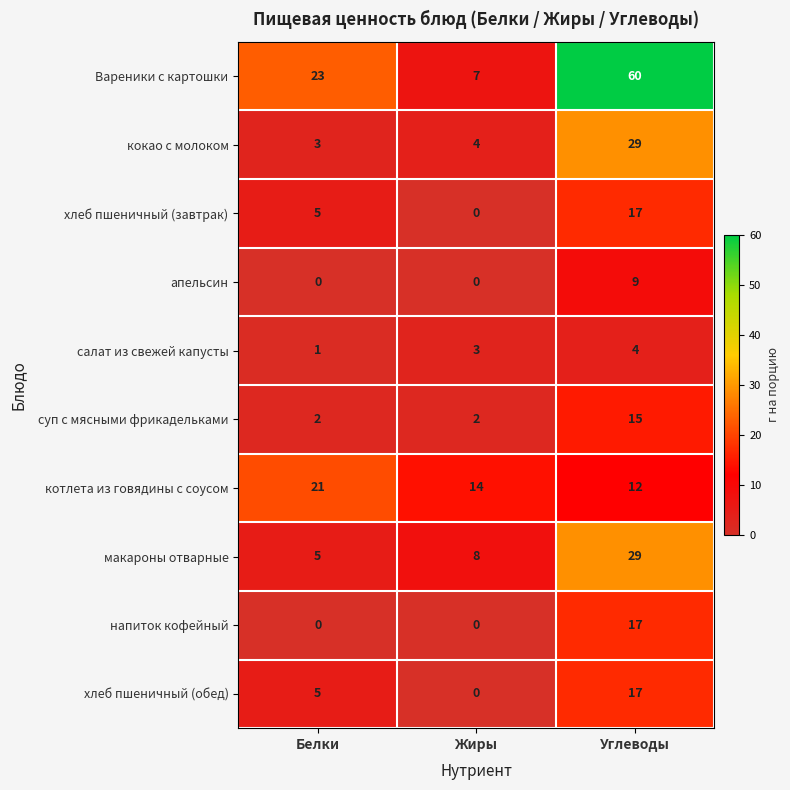

What is the difference between the maximum and second lowest values in the кокао с молоком series?

25